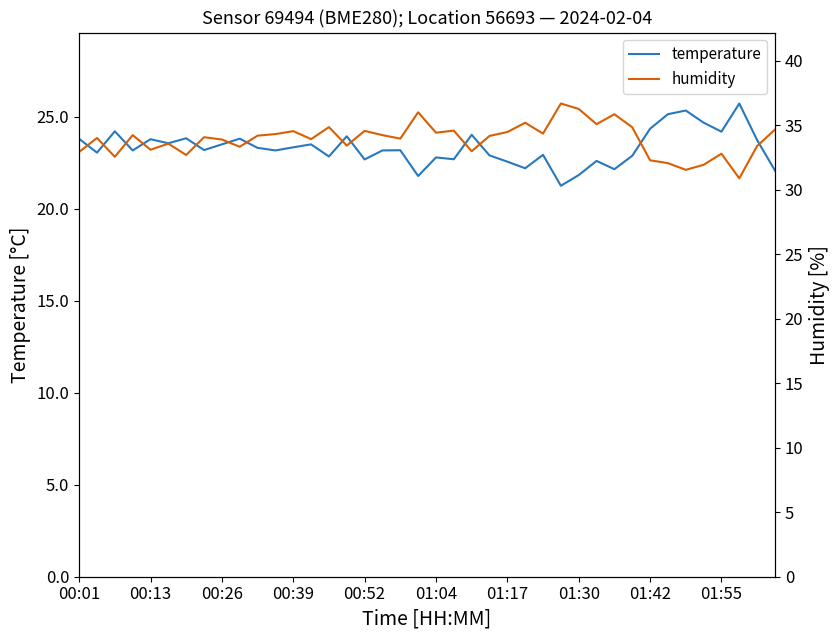

Rank the series by their average value, from lowest to highest.

temperature, humidity